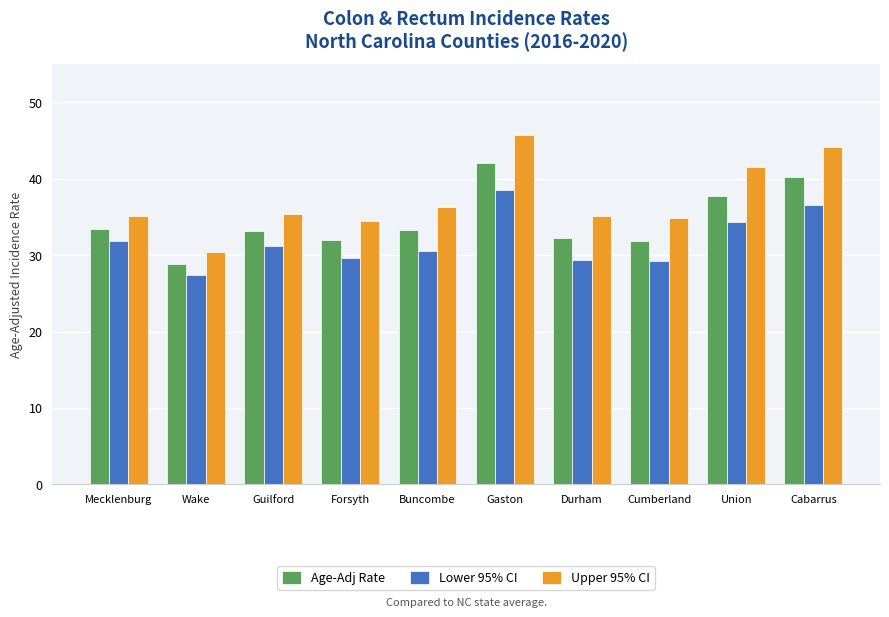

What is the sum of all Lower 95% CI values?

318.7